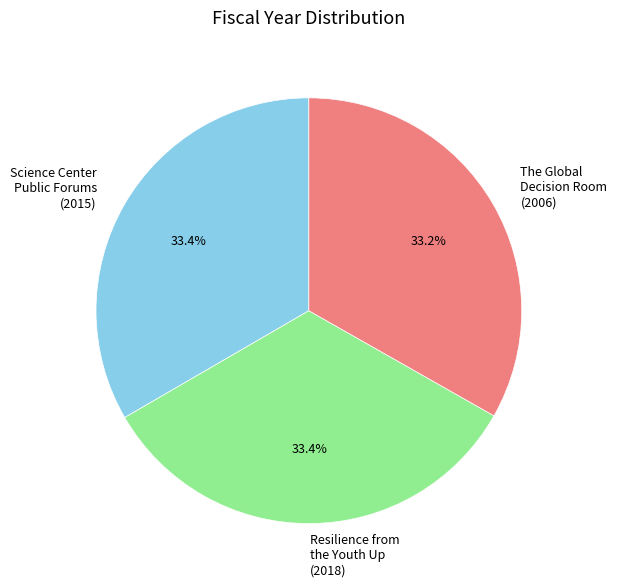

What percentage is NOT represented by Resilience from the Youth Up?

66.6%